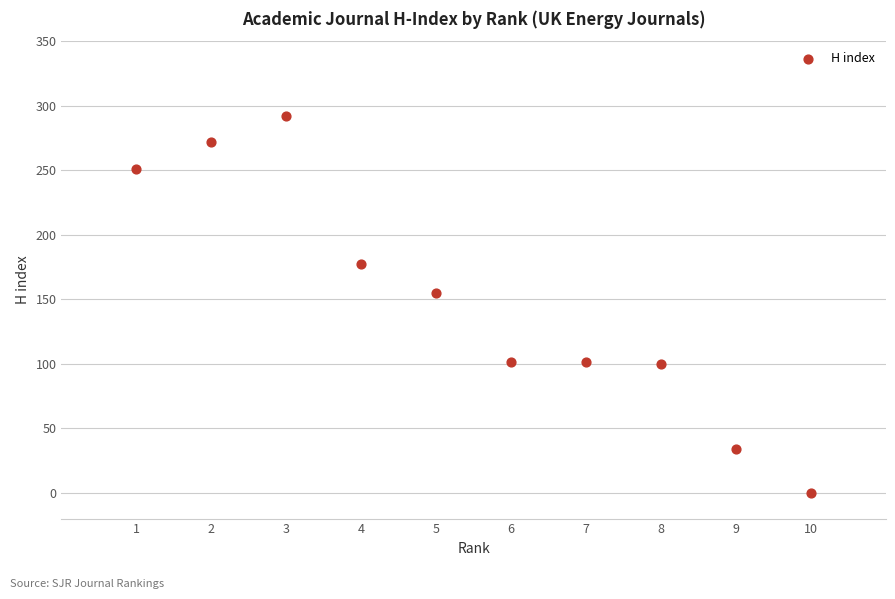

What Y value in the scatter plot is closest to 146?

155